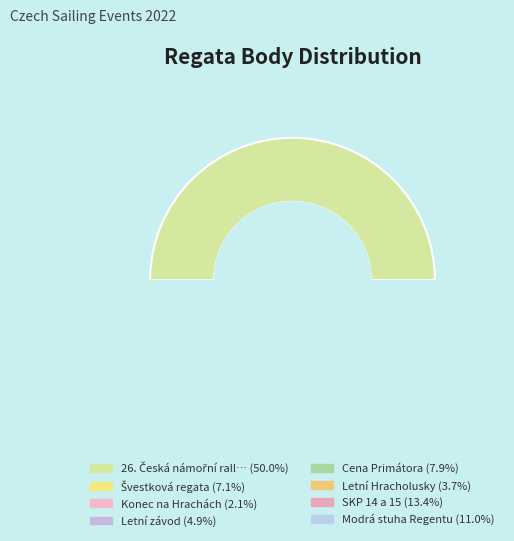

To the nearest percent, what is the difference between the Konec na Hrachách and Modrá stuha Regentu slice percentages?

9%